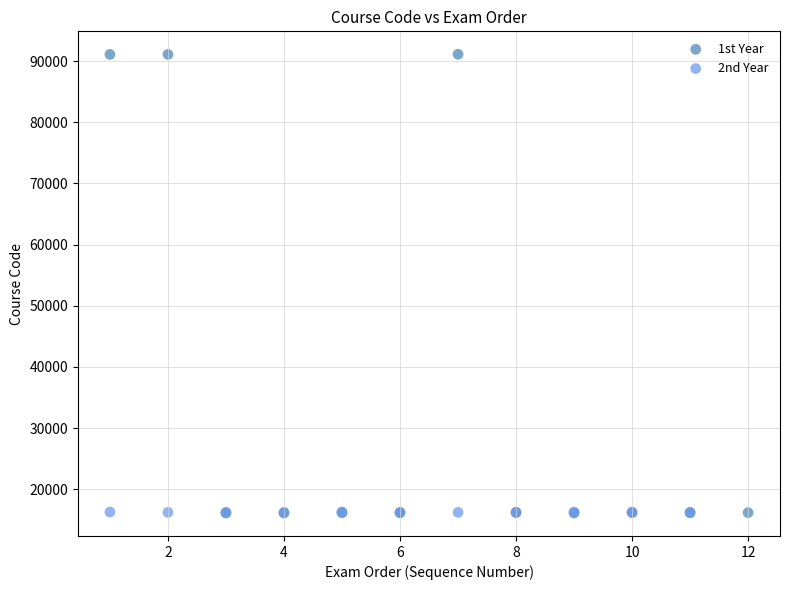

Which series contains the highest Y value?

1st Year